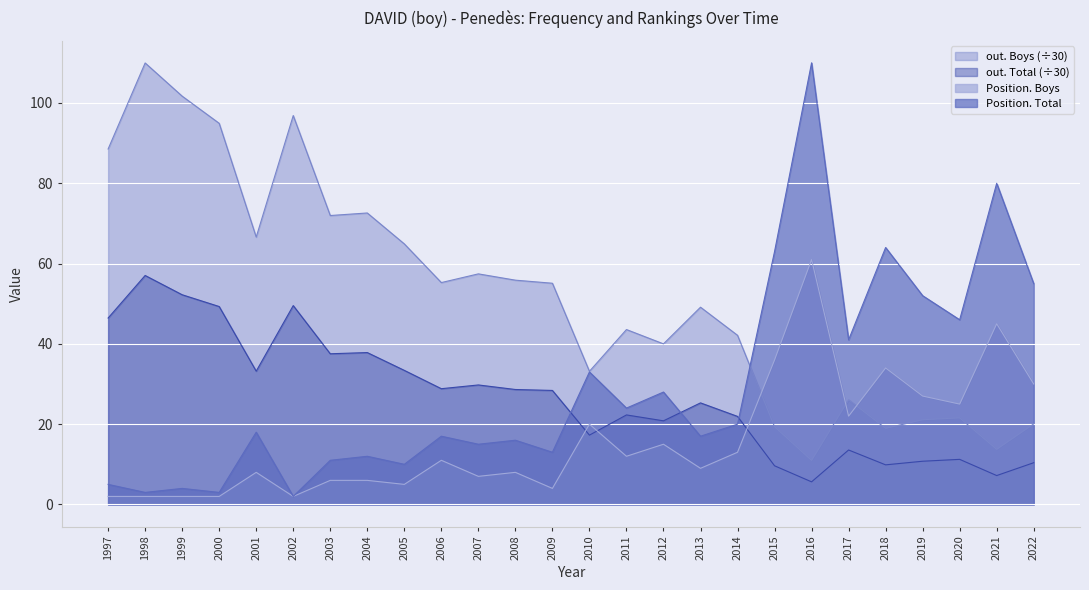

Is the value of out. Boys at 2016 greater than the value of Position. Total at 2000?

Yes